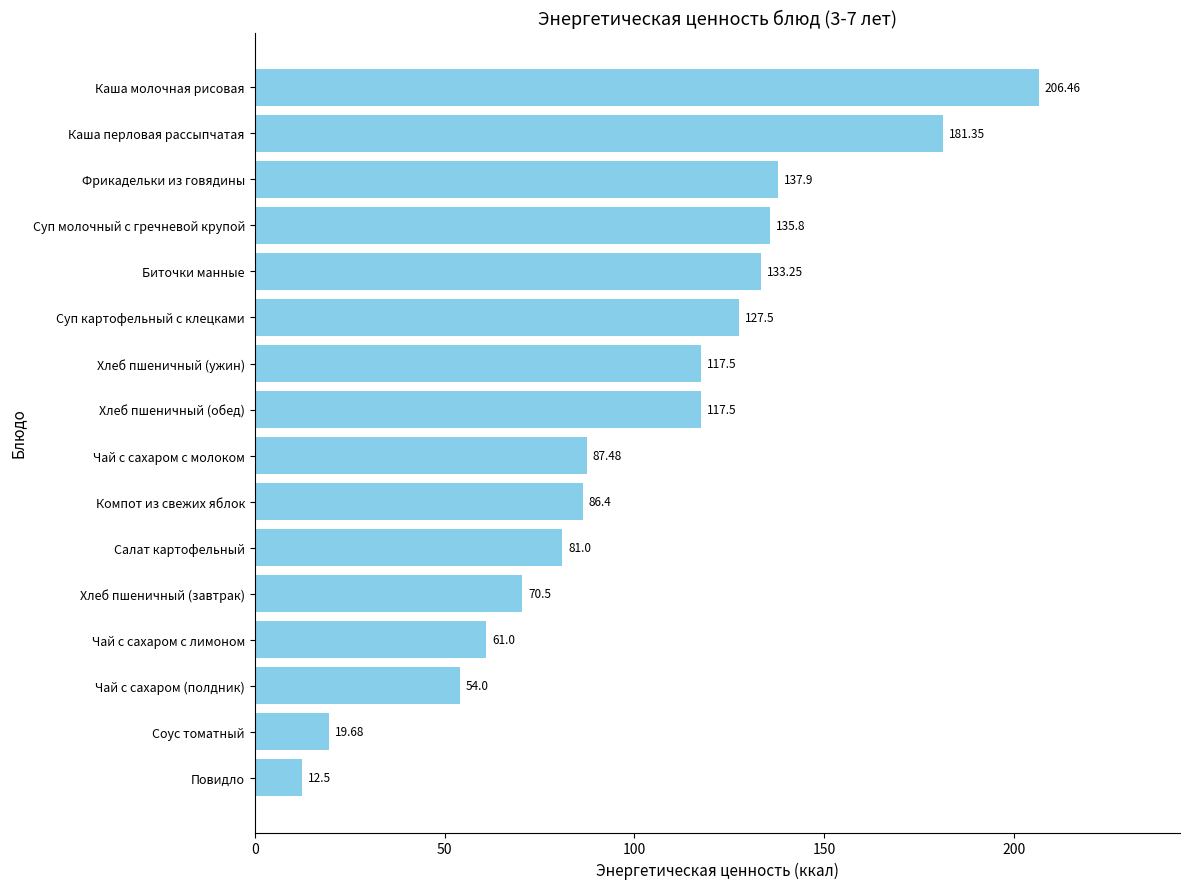

Which has a higher value, Каша молочная рисовая or Фрикадельки из говядины?

Каша молочная рисовая